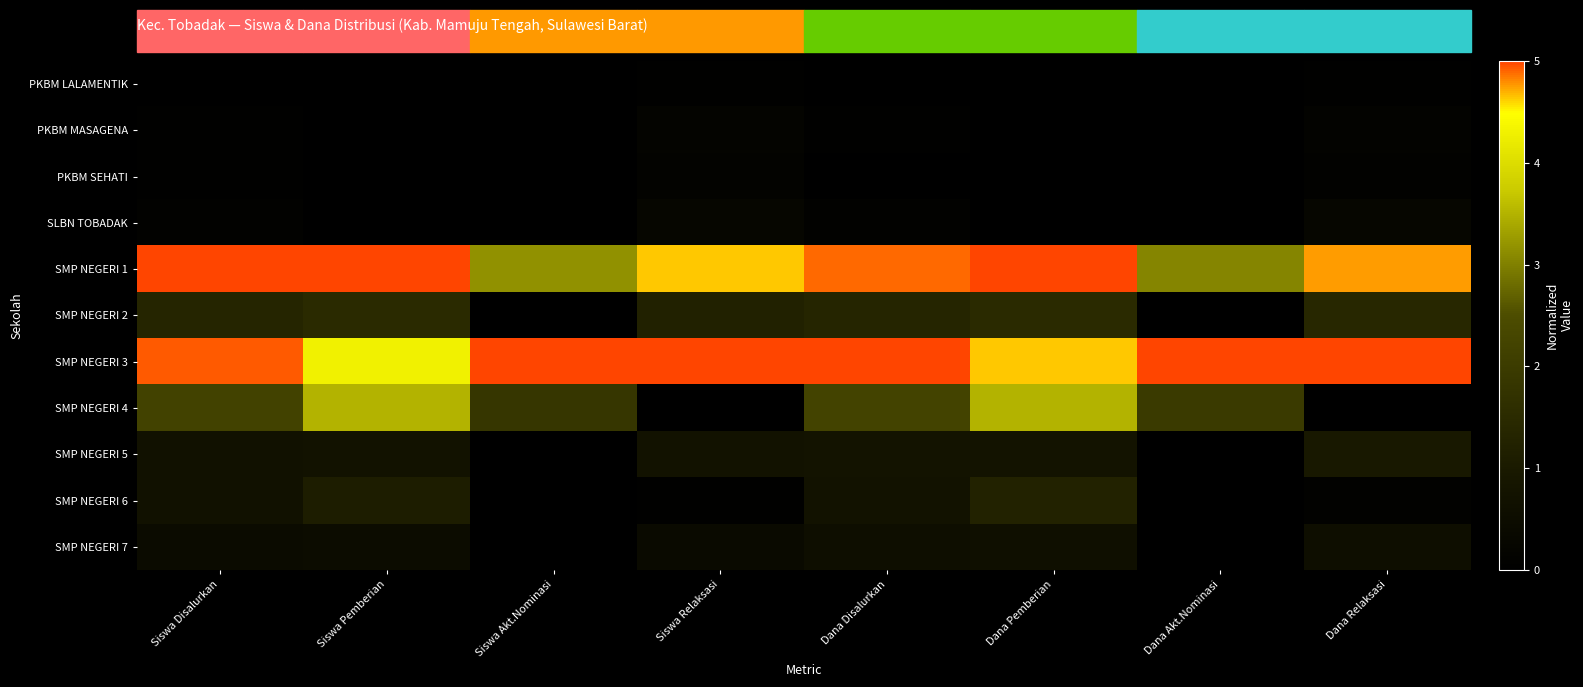

Reading left to right, transcribe all the data shown in this chart.

PKBM LALAMENTIK: Siswa Disalurkan=0.0	Siswa Pemberian=0.0	Siswa Akt.Nominasi=0.0	Siswa Relaksasi=0.1	Dana Disalurkan=0.0	Dana Pemberian=0.0	Dana Akt.Nominasi=0.0	Dana Relaksasi=0.0
PKBM MASAGENA: Siswa Disalurkan=0.1	Siswa Pemberian=0.0	Siswa Akt.Nominasi=0.0	Siswa Relaksasi=0.2	Dana Disalurkan=0.0	Dana Pemberian=0.0	Dana Akt.Nominasi=0.0	Dana Relaksasi=0.1
PKBM SEHATI: Siswa Disalurkan=0.0	Siswa Pemberian=0.0	Siswa Akt.Nominasi=0.0	Siswa Relaksasi=0.1	Dana Disalurkan=0.0	Dana Pemberian=0.0	Dana Akt.Nominasi=0.0	Dana Relaksasi=0.1
SLBN TOBADAK: Siswa Disalurkan=0.1	Siswa Pemberian=0.0	Siswa Akt.Nominasi=0.0	Siswa Relaksasi=0.2	Dana Disalurkan=0.1	Dana Pemberian=0.0	Dana Akt.Nominasi=0.0	Dana Relaksasi=0.2
SMP NEGERI 1: Siswa Disalurkan=5.0	Siswa Pemberian=5.0	Siswa Akt.Nominasi=3.2	Siswa Relaksasi=4.6	Dana Disalurkan=4.9	Dana Pemberian=5.0	Dana Akt.Nominasi=3.0	Dana Relaksasi=4.8
SMP NEGERI 2: Siswa Disalurkan=1.3	Siswa Pemberian=1.5	Siswa Akt.Nominasi=0.0	Siswa Relaksasi=1.2	Dana Disalurkan=1.3	Dana Pemberian=1.5	Dana Akt.Nominasi=0.0	Dana Relaksasi=1.4
SMP NEGERI 3: Siswa Disalurkan=4.9	Siswa Pemberian=4.3	Siswa Akt.Nominasi=5.0	Siswa Relaksasi=5.0	Dana Disalurkan=5.0	Dana Pemberian=4.6	Dana Akt.Nominasi=5.0	Dana Relaksasi=5.0
SMP NEGERI 4: Siswa Disalurkan=2.2	Siswa Pemberian=3.5	Siswa Akt.Nominasi=1.8	Siswa Relaksasi=0.0	Dana Disalurkan=2.2	Dana Pemberian=3.5	Dana Akt.Nominasi=2.0	Dana Relaksasi=0.0
SMP NEGERI 5: Siswa Disalurkan=0.7	Siswa Pemberian=0.7	Siswa Akt.Nominasi=0.0	Siswa Relaksasi=0.7	Dana Disalurkan=0.8	Dana Pemberian=0.7	Dana Akt.Nominasi=0.0	Dana Relaksasi=1.0
SMP NEGERI 6: Siswa Disalurkan=0.7	Siswa Pemberian=1.1	Siswa Akt.Nominasi=0.0	Siswa Relaksasi=0.1	Dana Disalurkan=0.7	Dana Pemberian=1.2	Dana Akt.Nominasi=0.0	Dana Relaksasi=0.1
SMP NEGERI 7: Siswa Disalurkan=0.5	Siswa Pemberian=0.5	Siswa Akt.Nominasi=0.0	Siswa Relaksasi=0.4	Dana Disalurkan=0.6	Dana Pemberian=0.6	Dana Akt.Nominasi=0.0	Dana Relaksasi=0.6